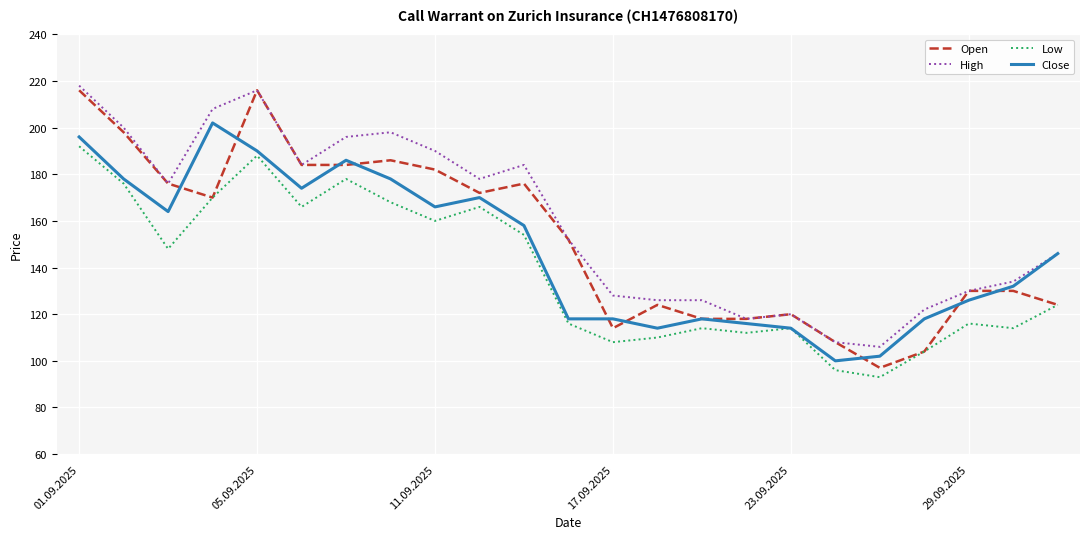

True or false: High and Low intersect in this chart.

False